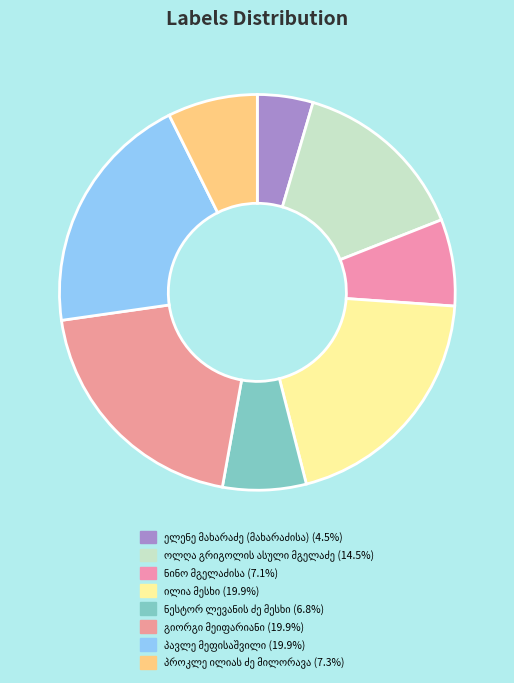

Does ელენე მახარაძე (მახარაძისა) account for over 50% of the chart?

No